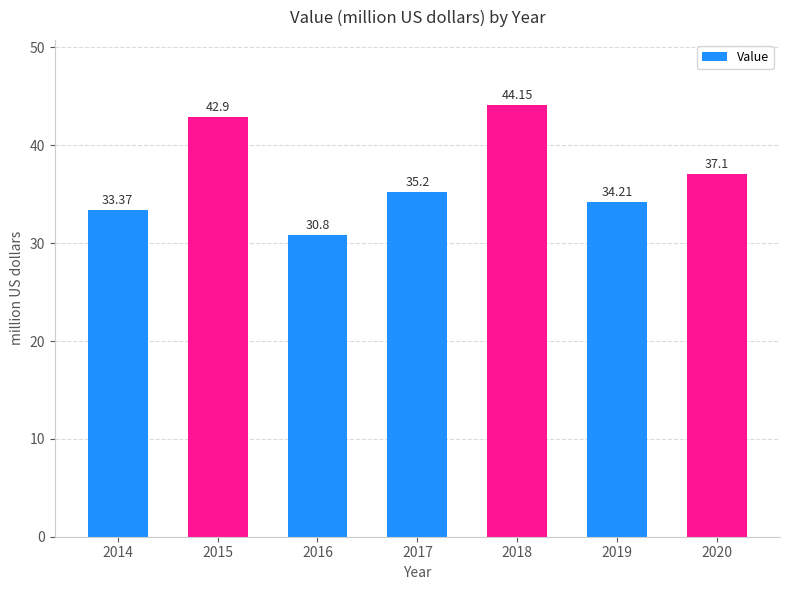

What is the difference between the values at 2020 and 2017?

1.9